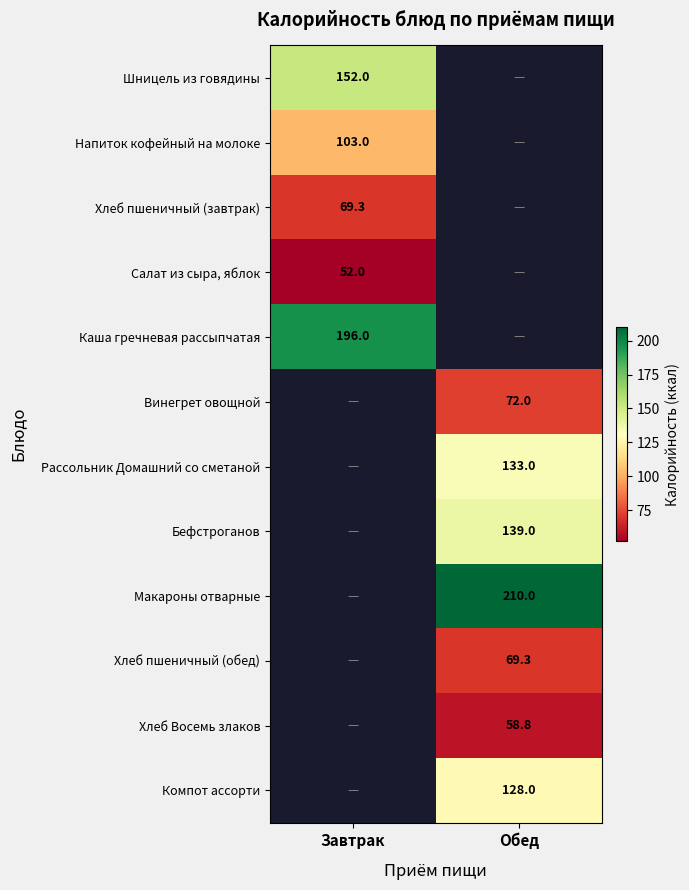

True or false: Хлеб пшеничный (завтрак) has a value of 69.3 at Завтрак.

True